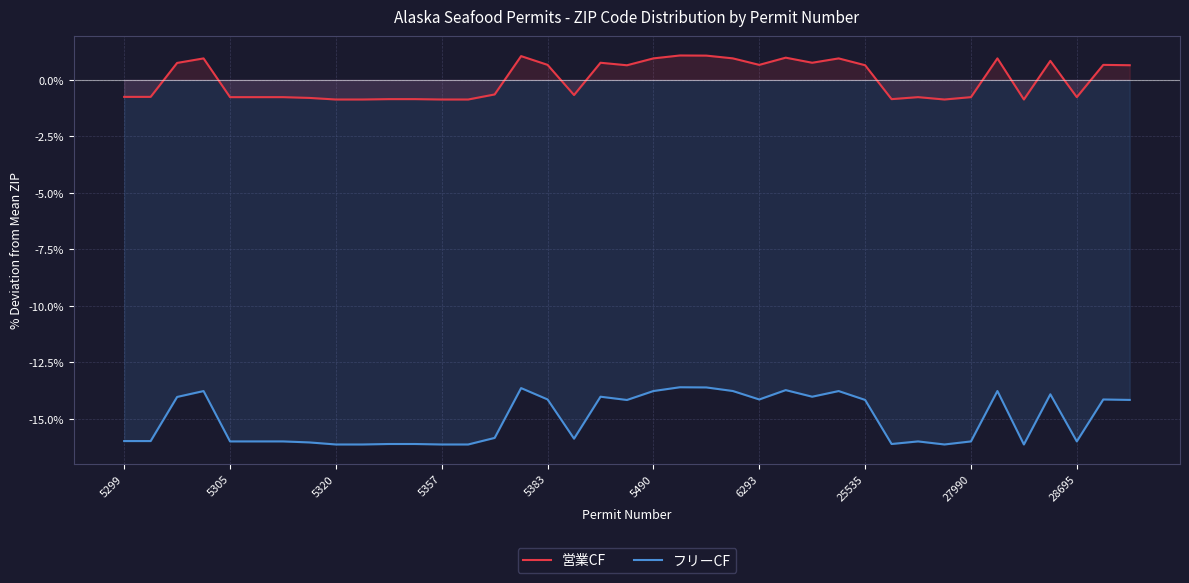

Which series has the largest total across all categories?

営業CF